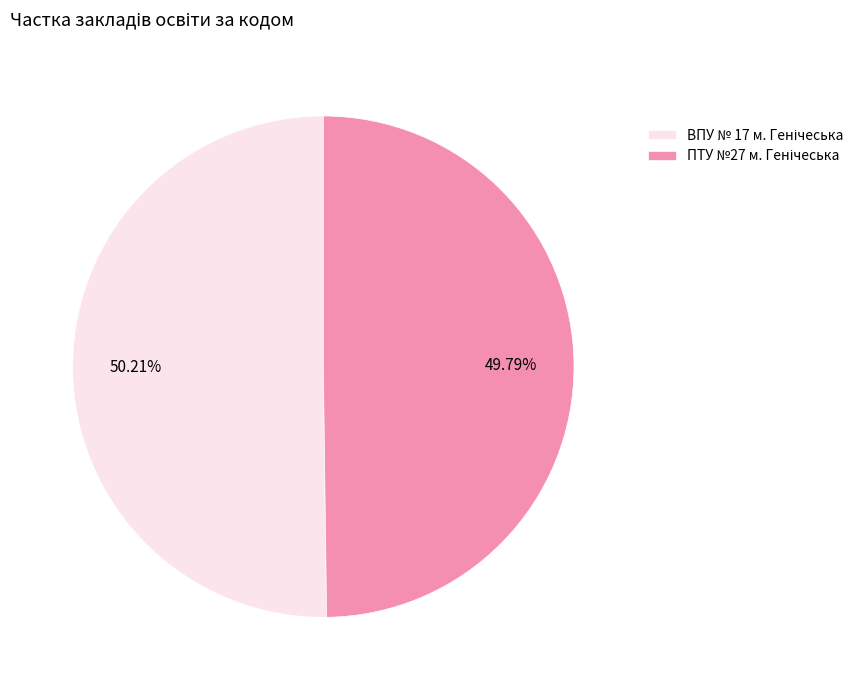

Is there any slice that represents more than half of the pie?

Yes